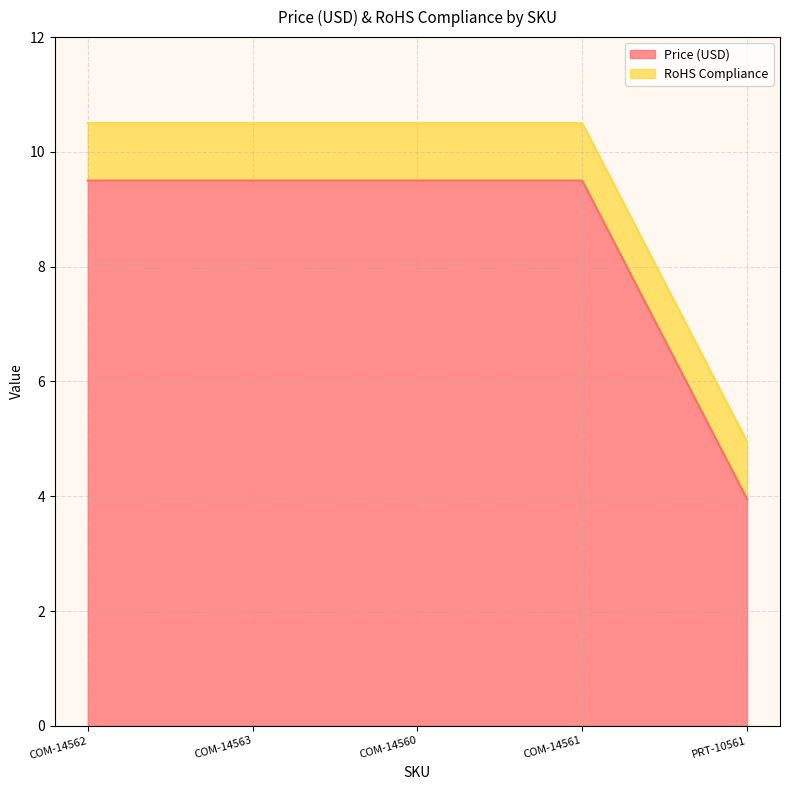

What is the value of the 5th point from the left?

4.0